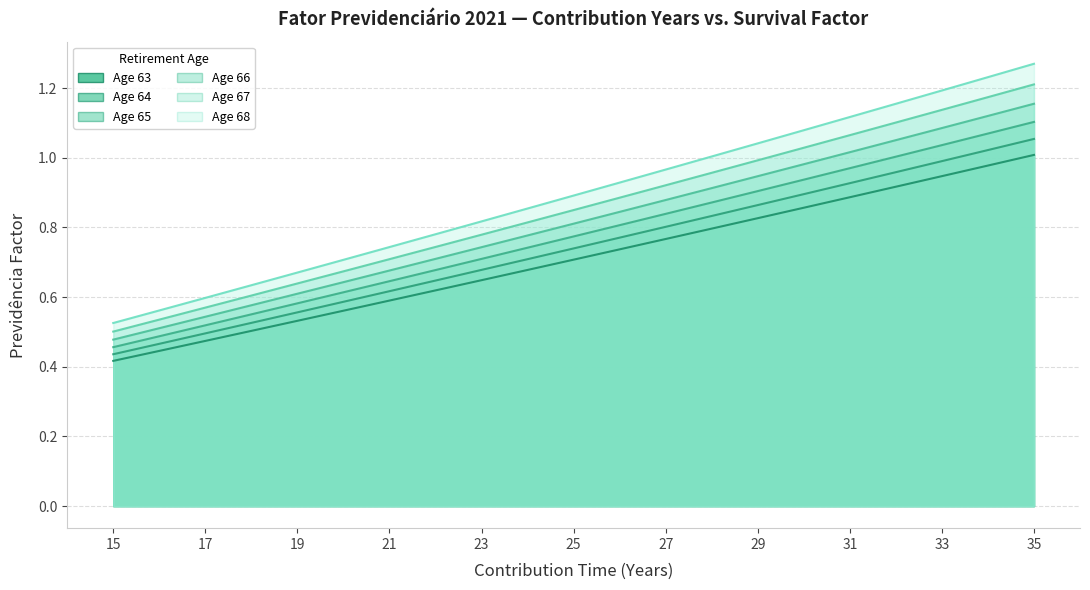

What is the difference between the maximum and minimum values in the Age 63 series?

0.6